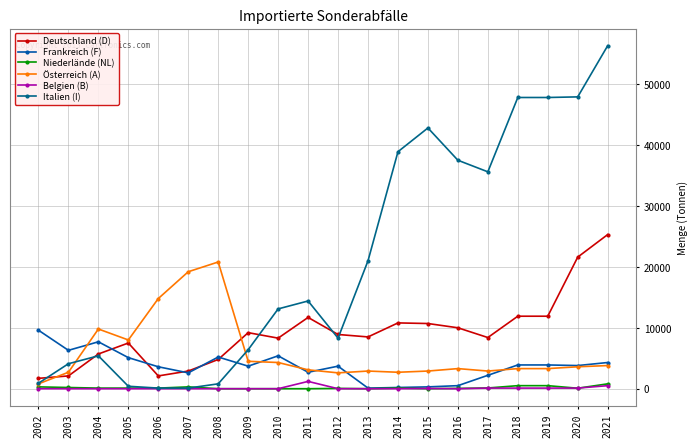

The value of Niederlände (NL) at 2013 is -430. True or false?

False